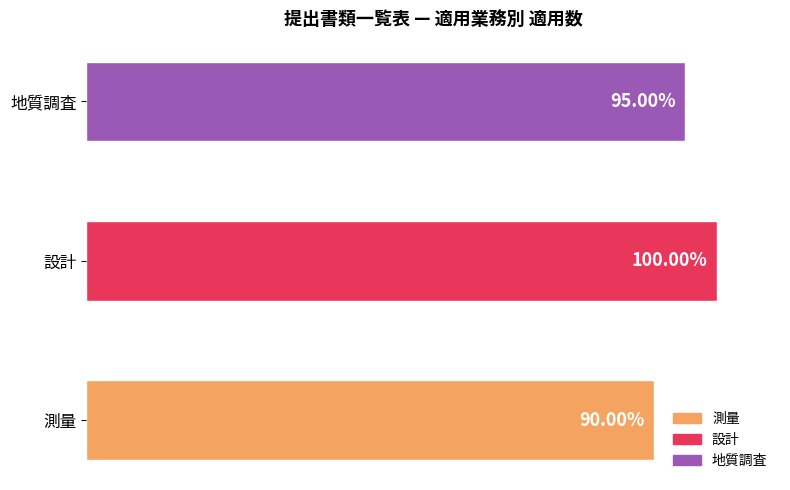

Are the bars grouped side by side (vs. stacked)?

No